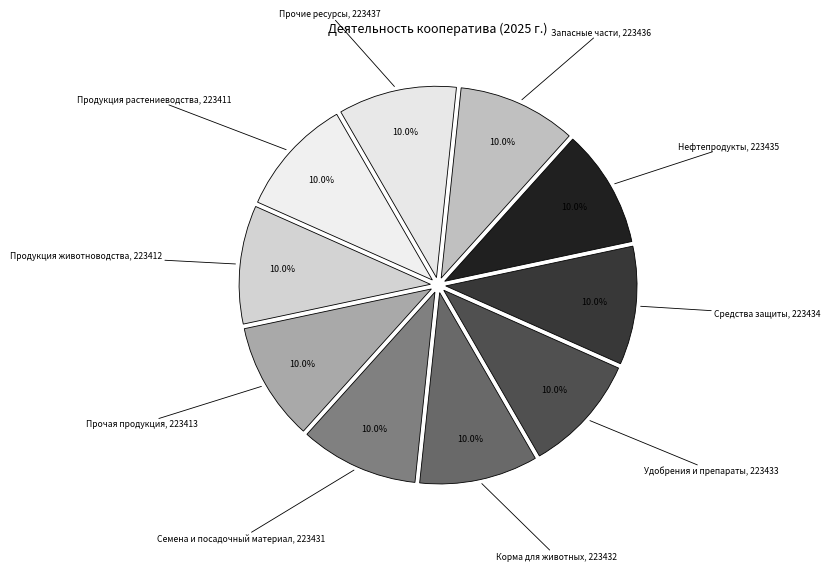

Does any single category account for the majority?

No